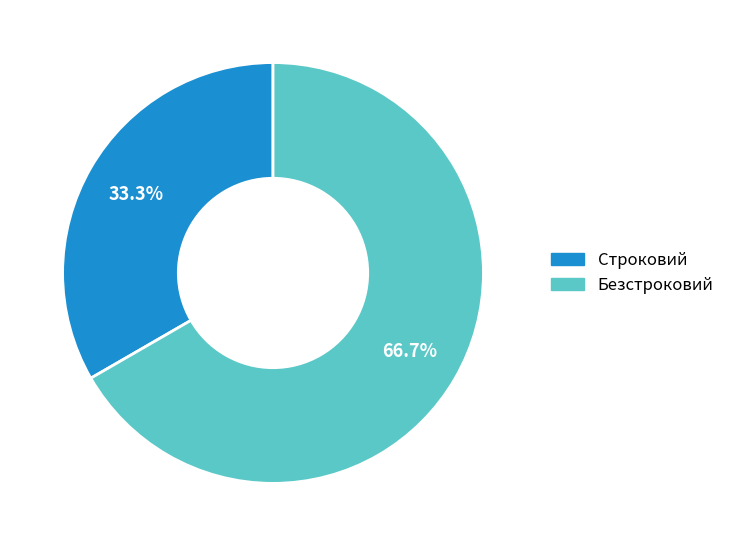

Is it true that Безстроковий is 67% of the pie?

True